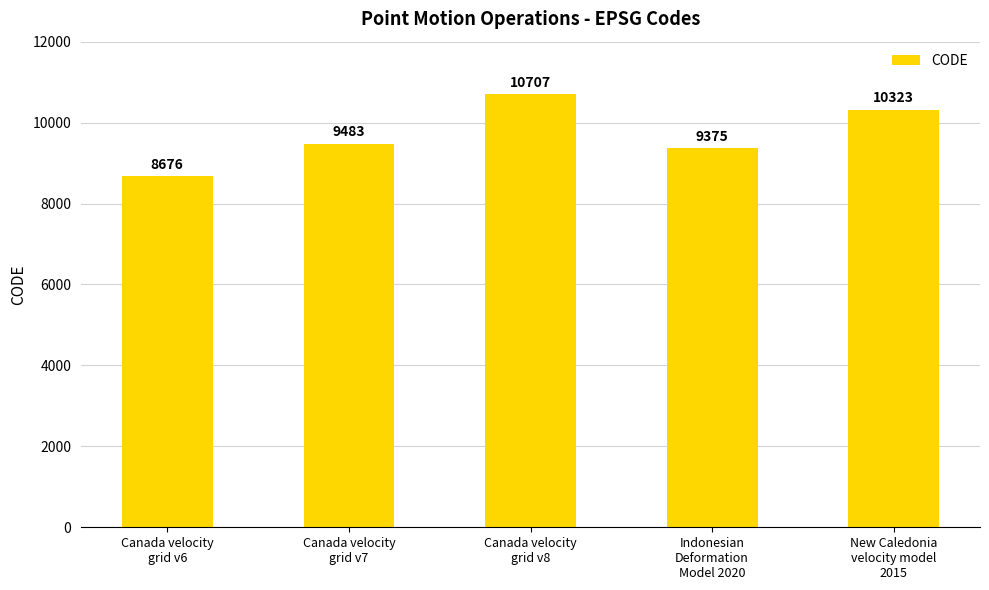

The chart shows a value of 5152 at Canada velocity
grid v6. True or false?

False